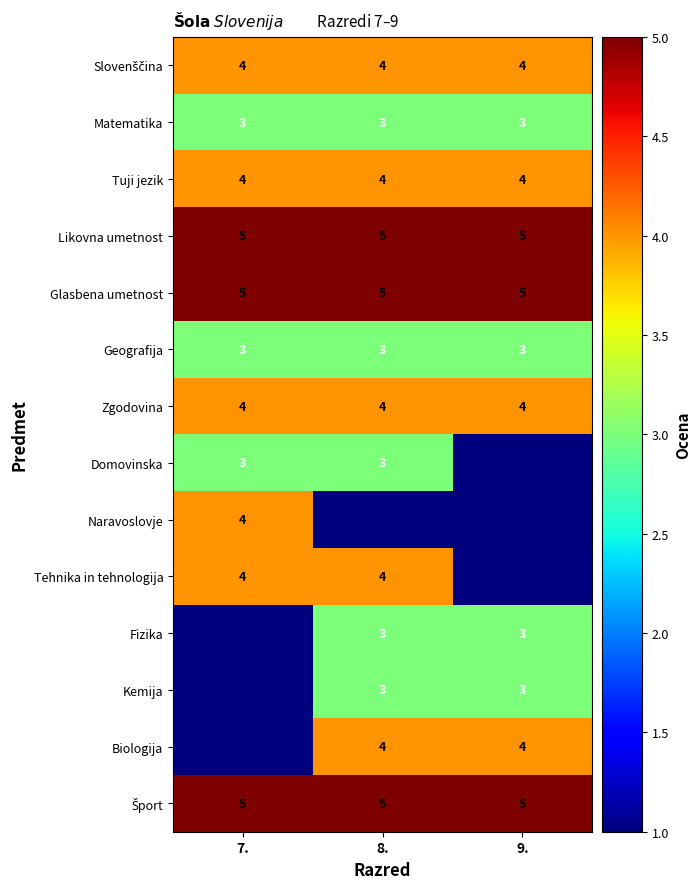

What is the greatest value displayed?

5